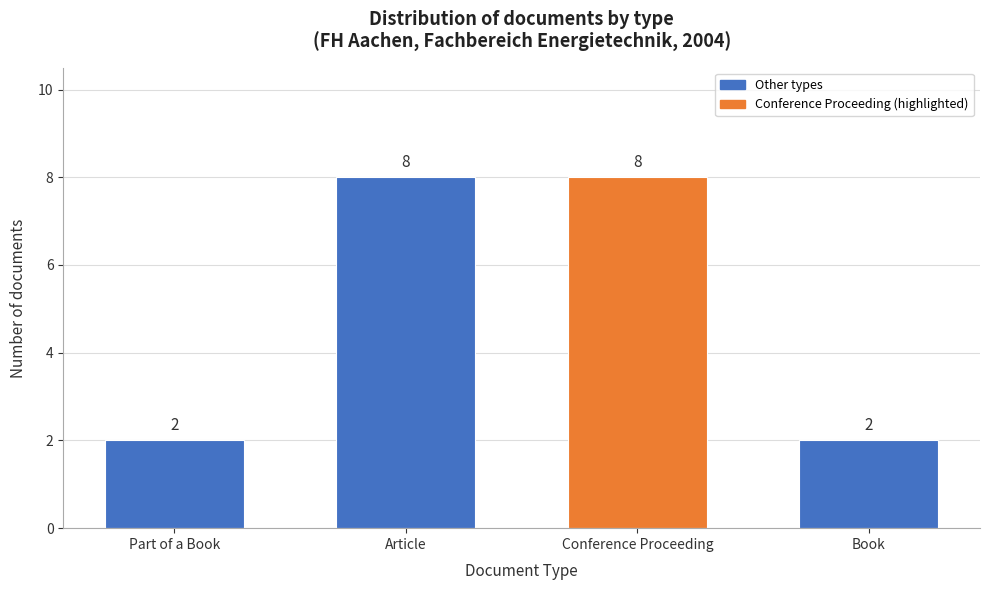

Reading left to right, what are all the values shown in this chart?

2	8	8	2